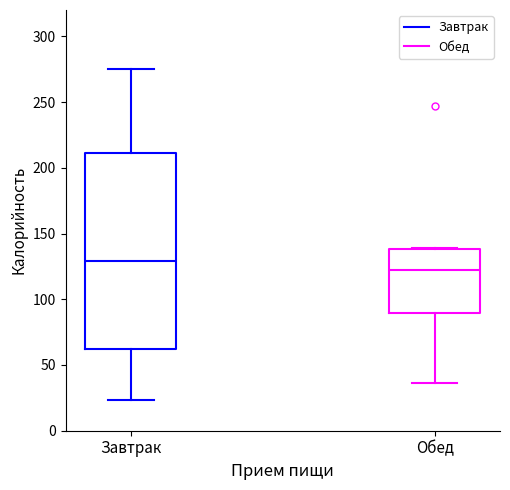

Reading left to right, read every box against the y-axis: the position of its median line, the range the box covers, and the ends of its whiskers. The values are not printed on the chart, so give them approximately, as read against the axis.

Завтрак: median 130, box 60 to 210, whiskers 25 to 275
Обед: median 120, box 90 to 140, whiskers 35 to 140